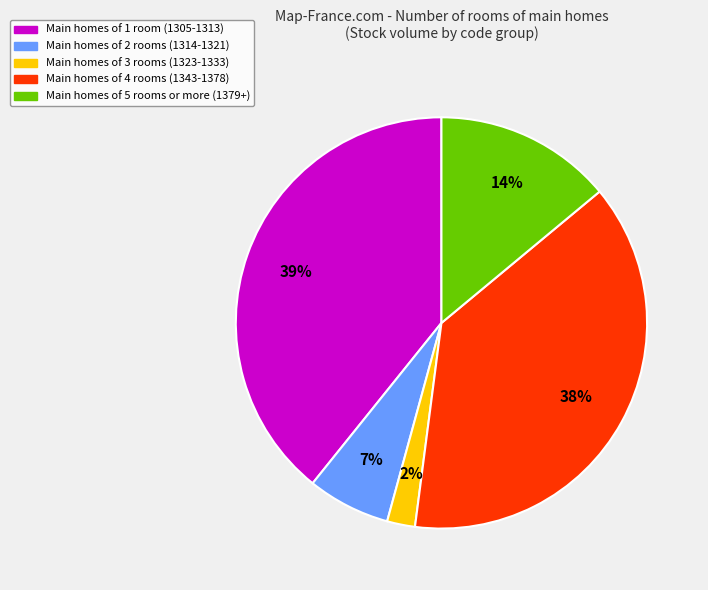

How many slices are in this pie chart?

5